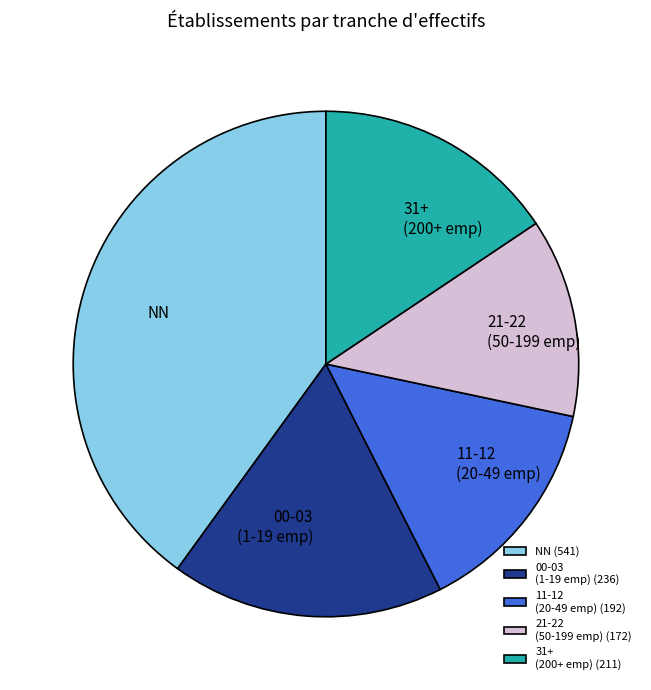

How many segments does this pie chart have?

5